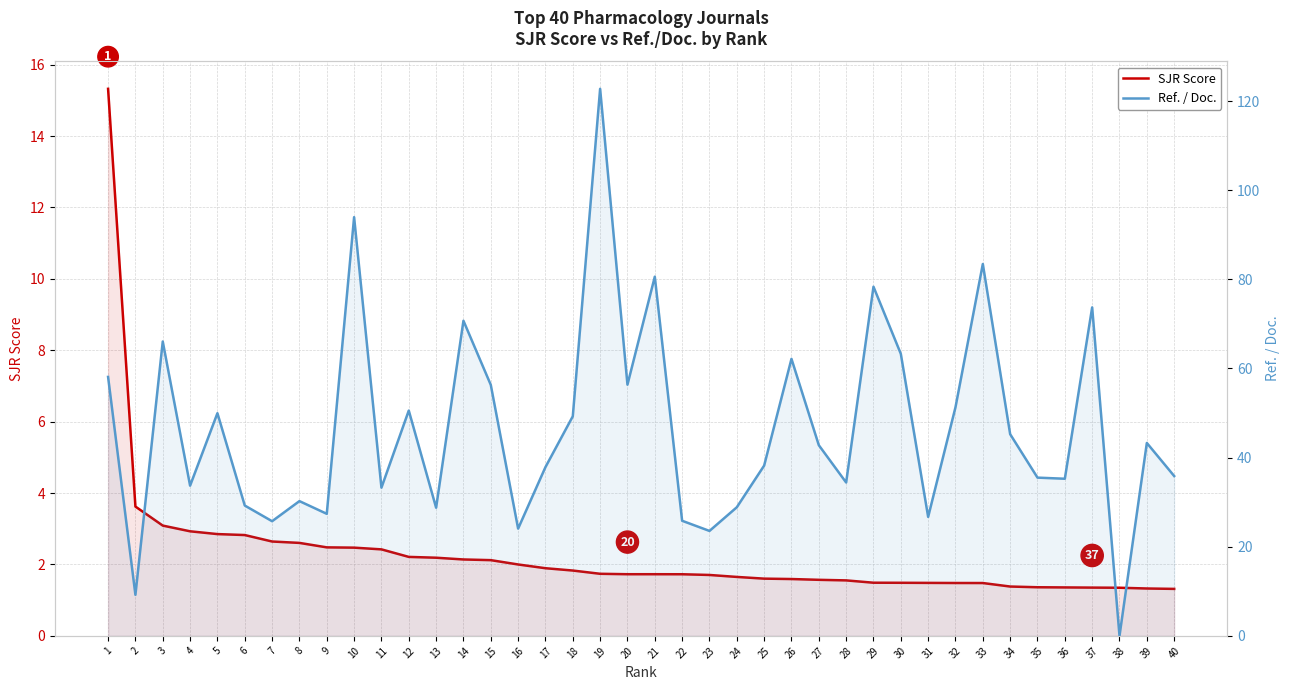

What are all the series names shown in the legend?

SJR Score, Ref. / Doc.